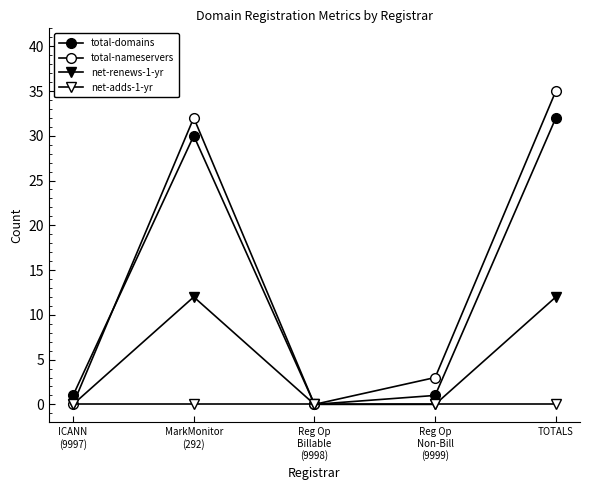

Does the chart have visible grid lines?

No